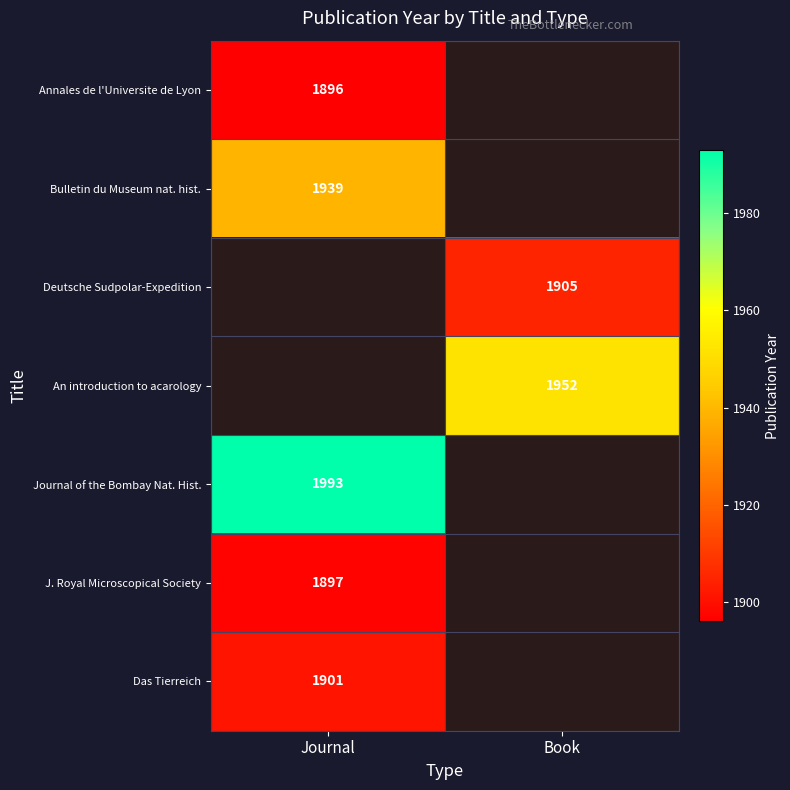

How many series are shown in this chart?

7